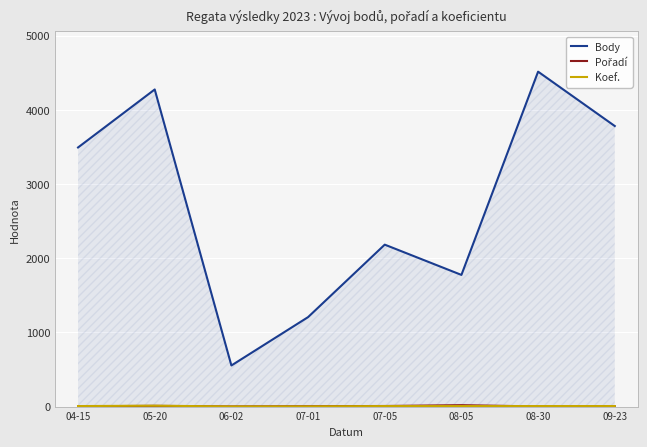

How many interior local peaks does the Pořadí series have?

2